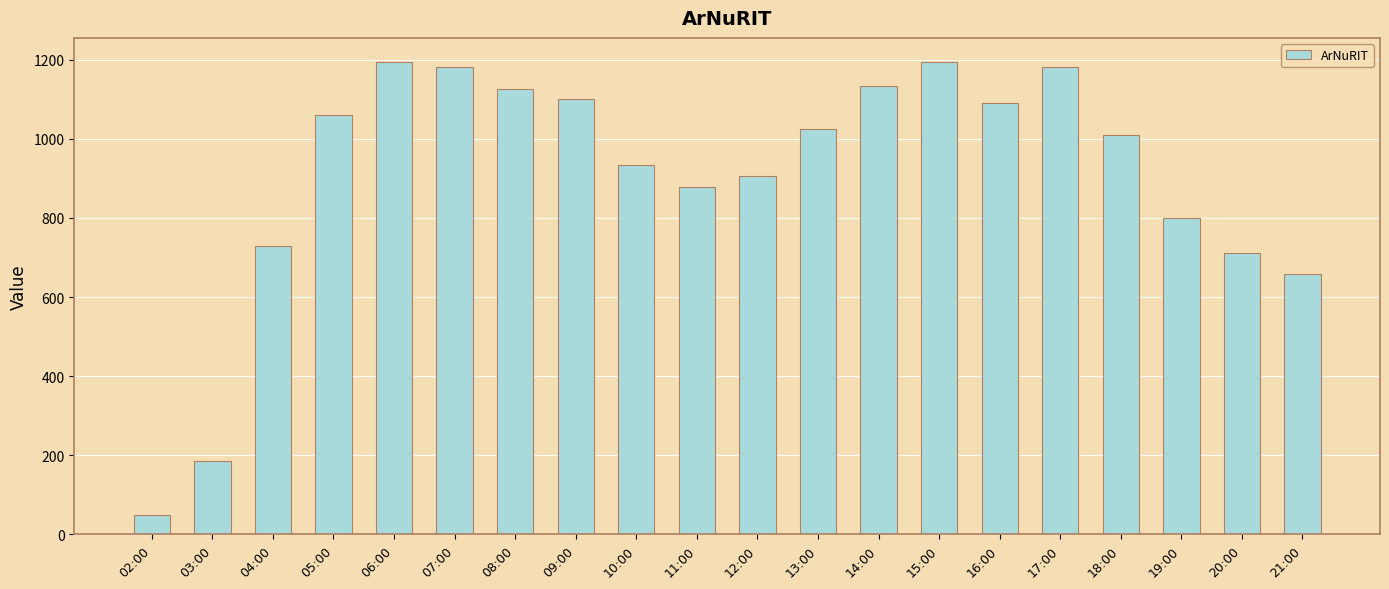

Which label corresponds to the smallest value in the chart?

02:00